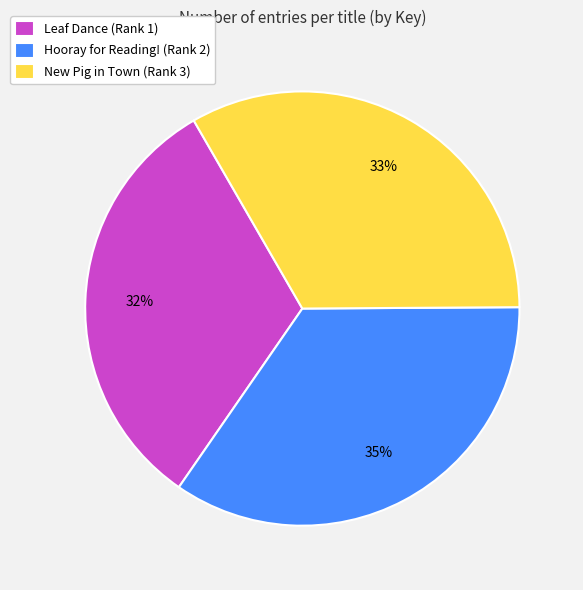

True or false: Hooray for Reading! (Rank 2) accounts for 35% of the total.

True